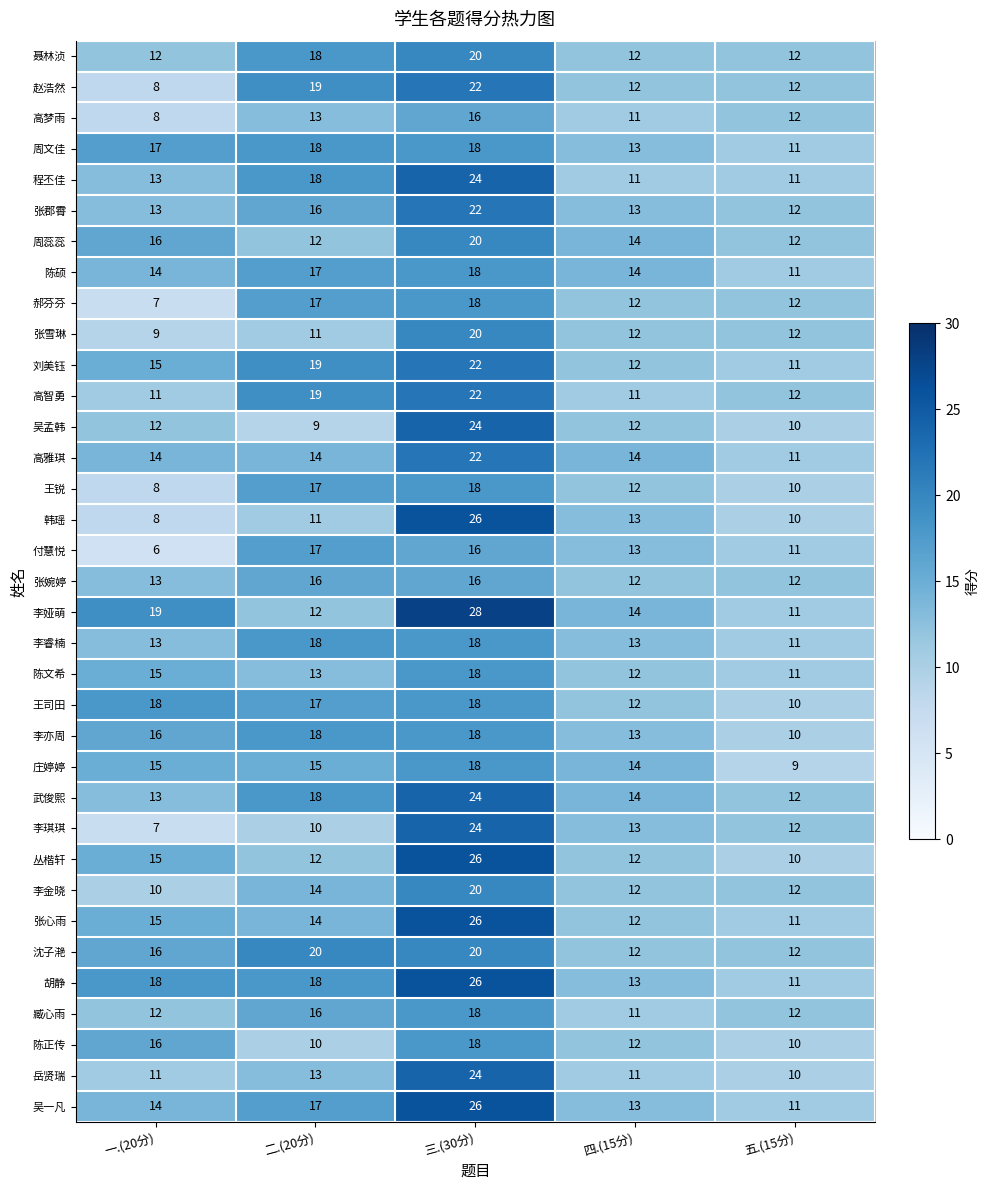

At which category is the sum across all series the highest?

三.(30分)